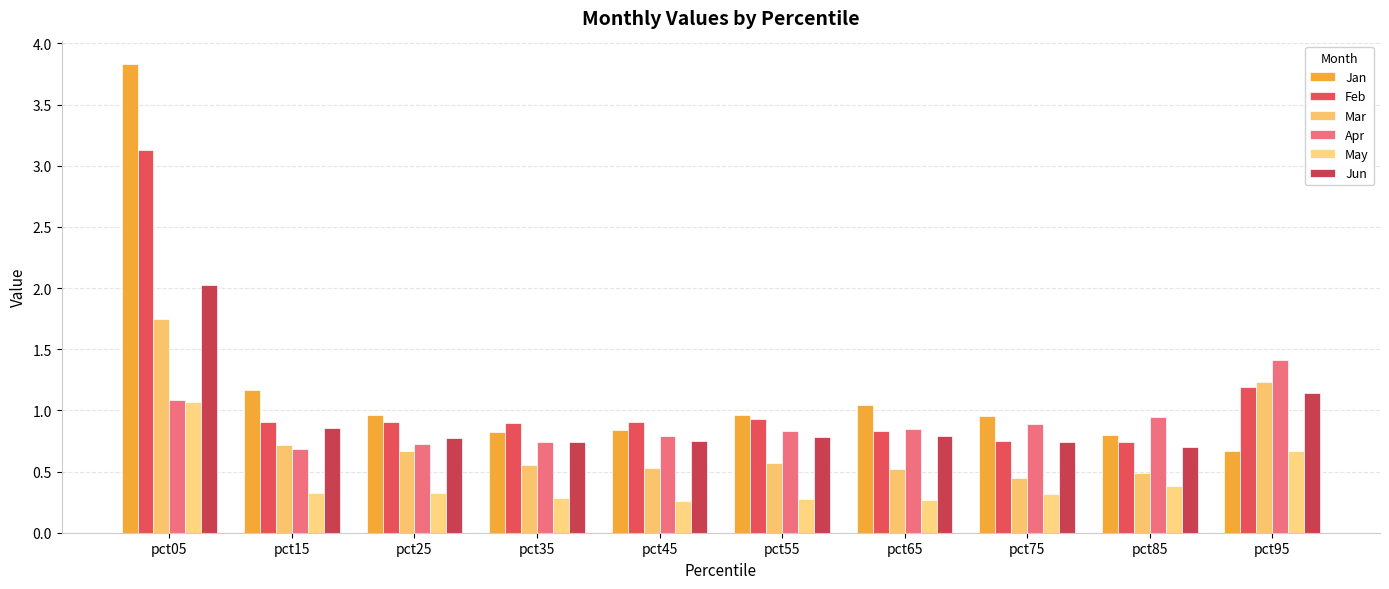

What is the value of the Apr bar at the 9th from the left?

0.9